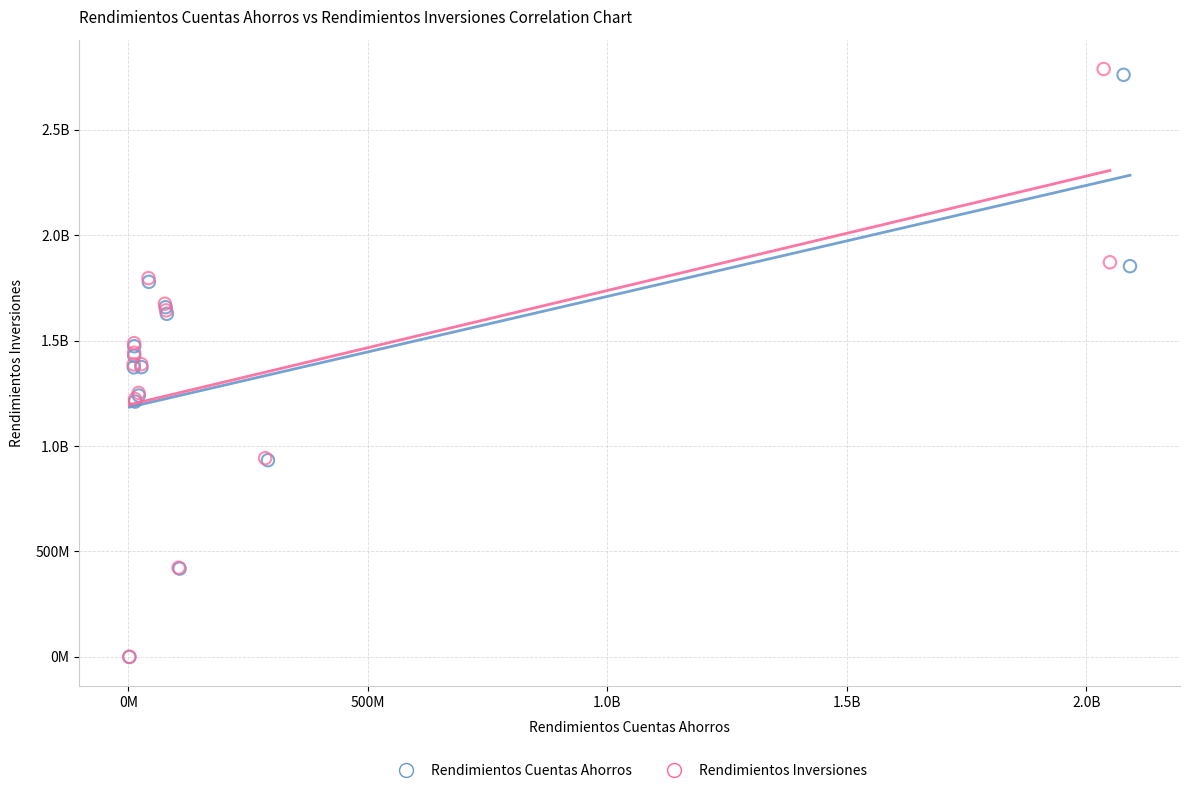

What are all the series names shown in the legend?

Rendimientos Cuentas Ahorros, Rendimientos Inversiones